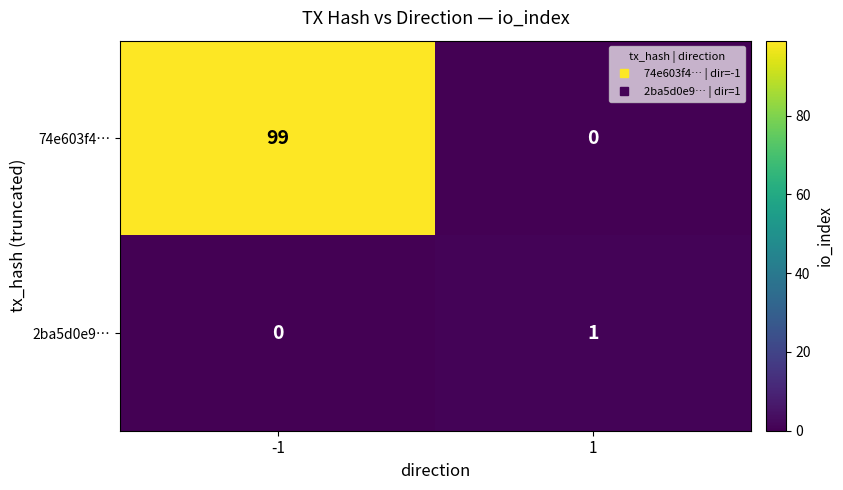

True or false: 2ba5d0e9… has a value of 1 at 1.

True